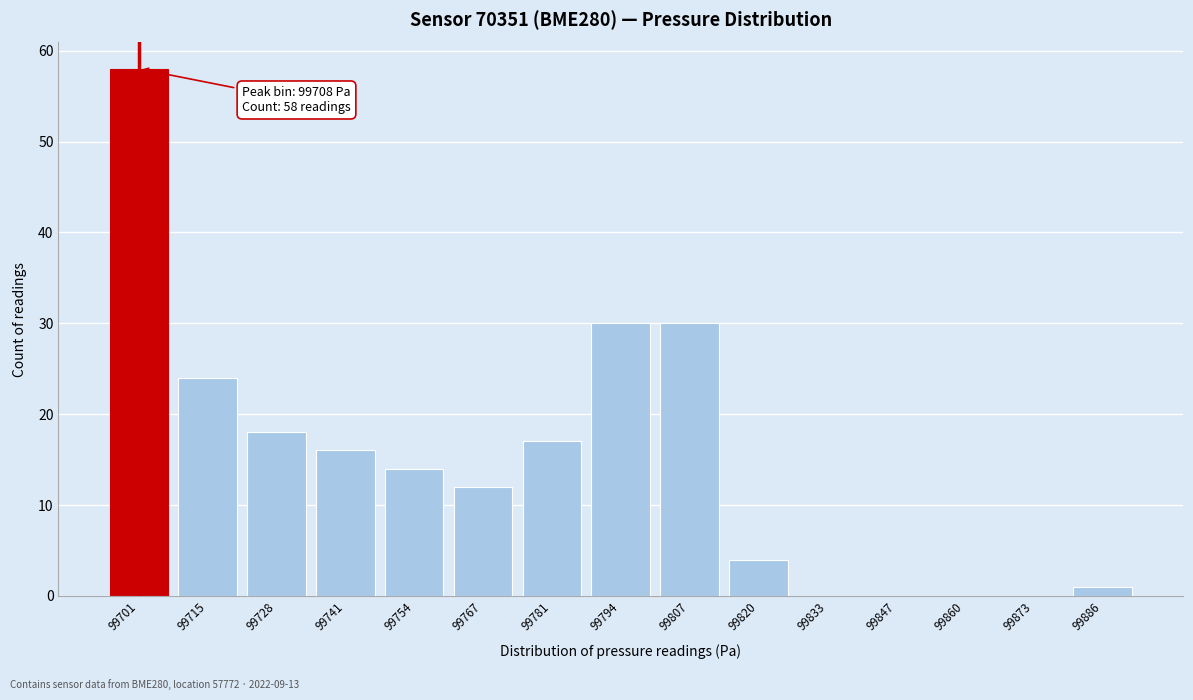

Reading left to right, extract all data points from this chart.

99701=58	99715=24	99728=18	99741=16	99754=14	99767=12	99781=17	99794=30	99807=30	99820=4	99833=0	99847=0	99860=0	99873=0	99886=1